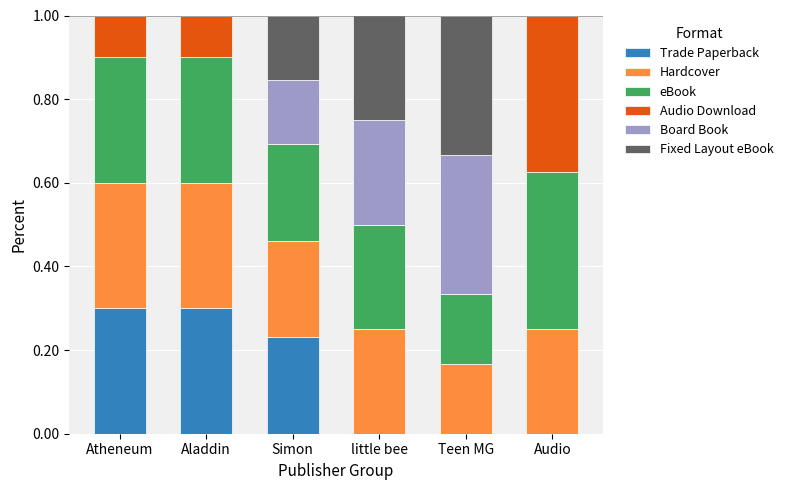

What is the total value across all series at Aladdin?

1.0